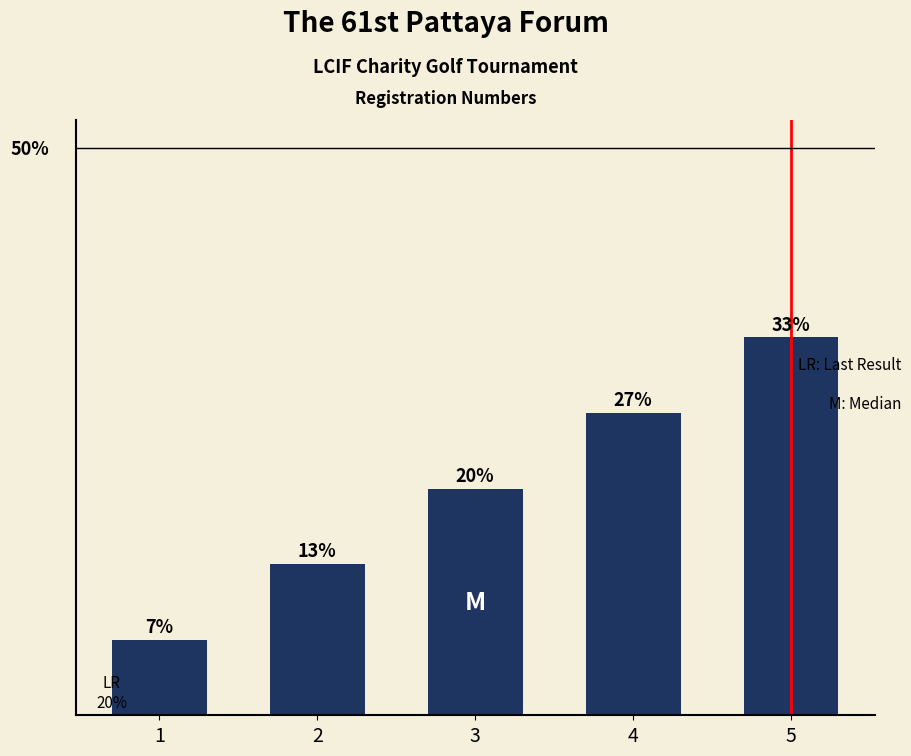

Are the bars horizontal?

No